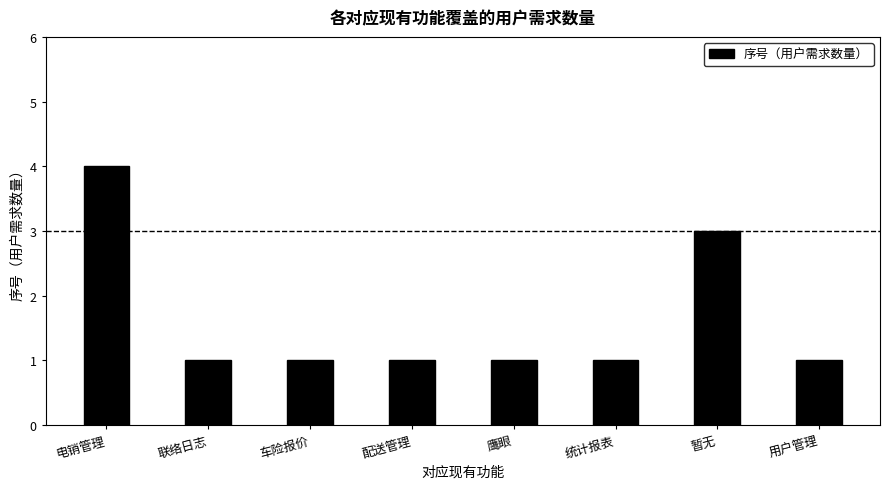

What is the difference between the maximum and minimum values?

3